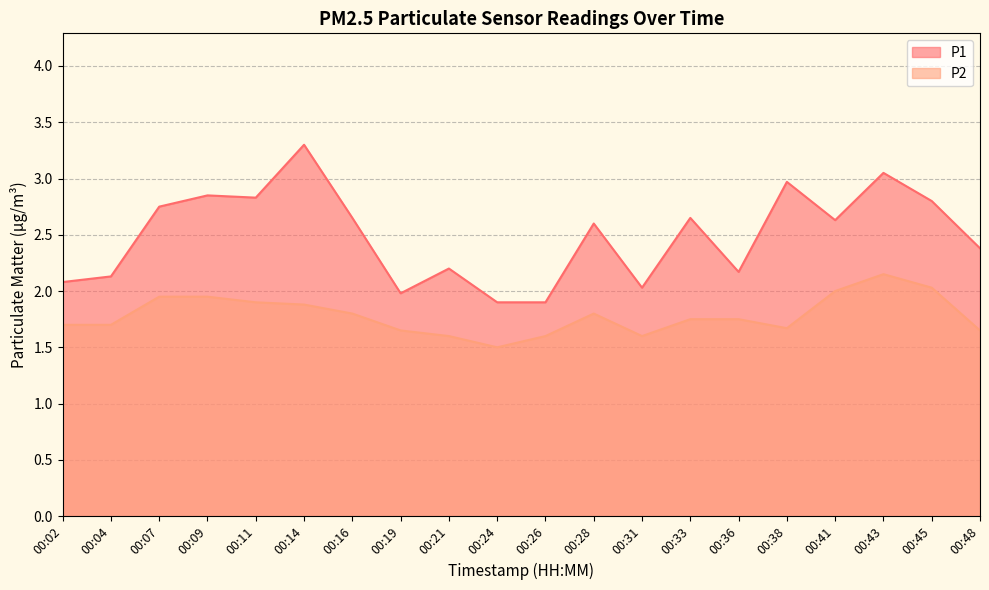

What are all the series names shown in the legend?

P1, P2